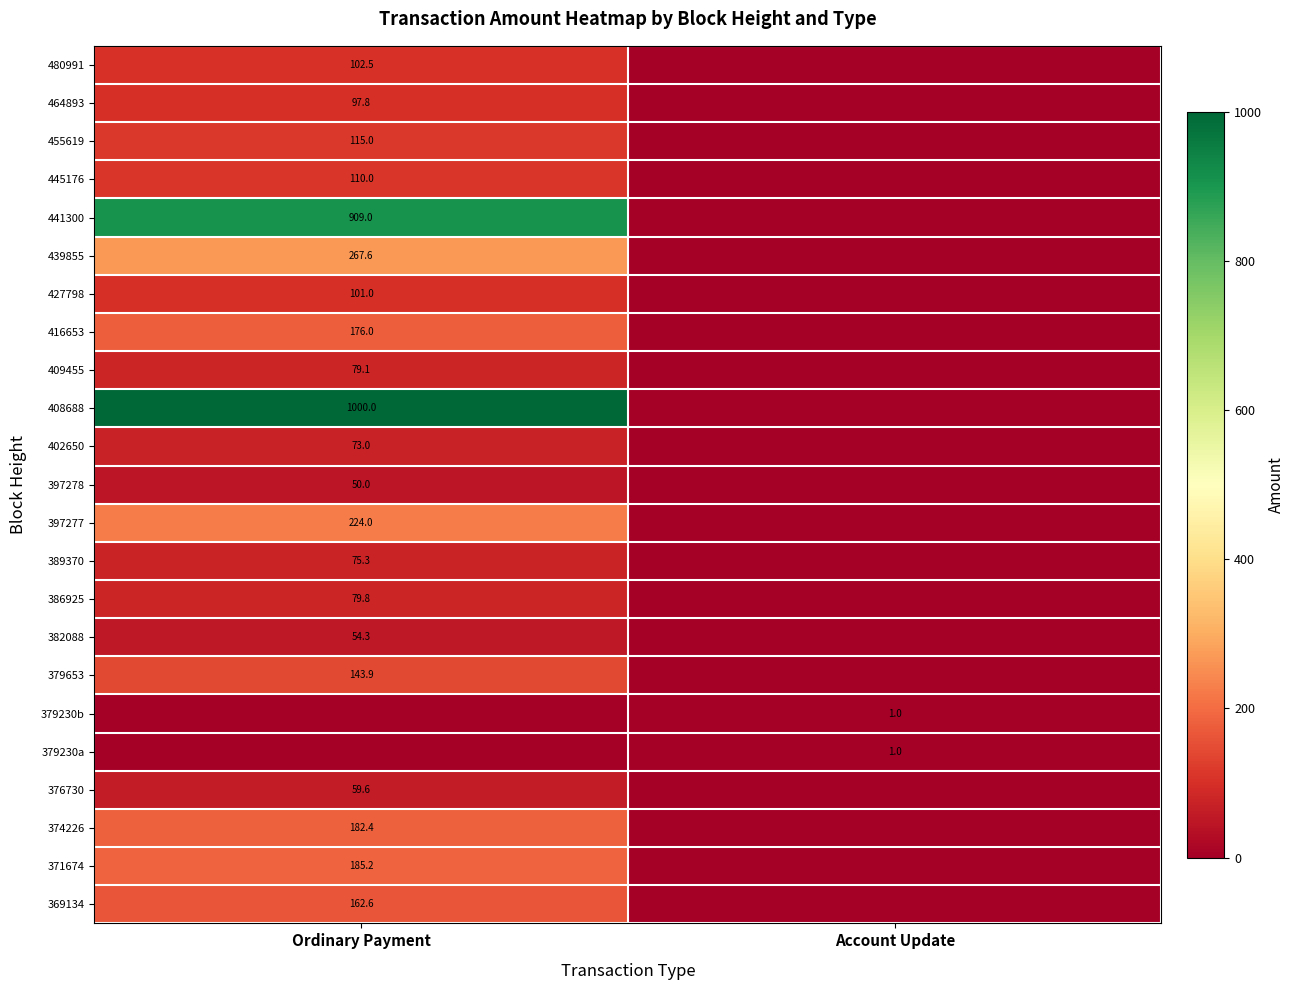

The value of 382088 at Ordinary Payment is 21.4. True or false?

False